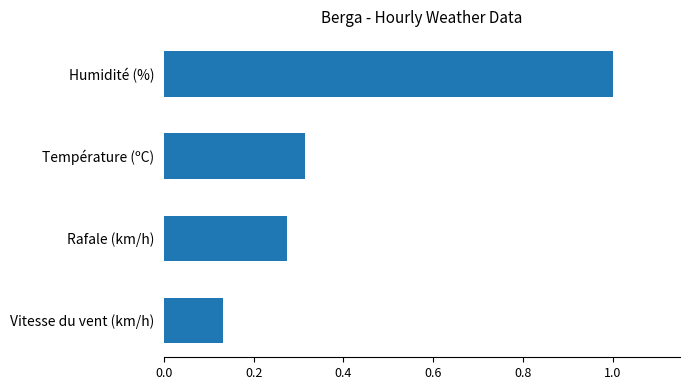

Are the bars horizontal?

Yes